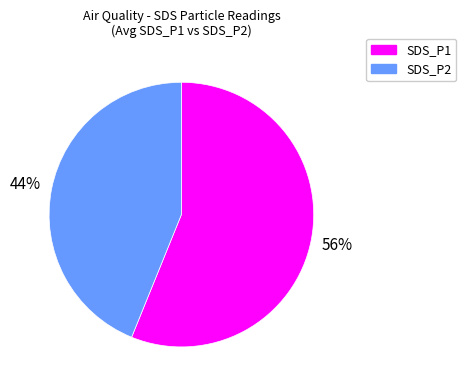

Between SDS_P1 and SDS_P2, which is larger?

SDS_P1